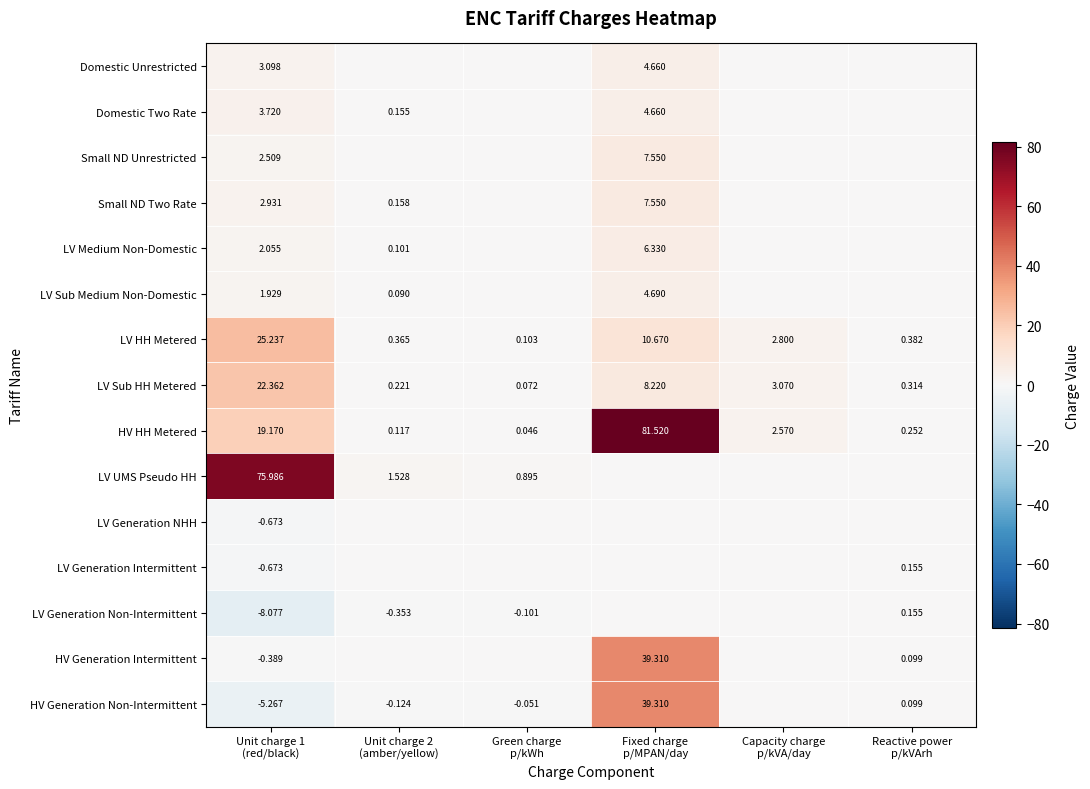

At Green charge p/kWh, list the series in order from largest to smallest.

LV UMS Pseudo HH, LV HH Metered, LV Sub HH Metered, HV HH Metered, Domestic Unrestricted, Domestic Two Rate, Small ND Unrestricted, Small ND Two Rate, LV Medium Non-Domestic, LV Sub Medium Non-Domestic, LV Generation NHH, LV Generation Intermittent, HV Generation Intermittent, HV Generation Non-Intermittent, LV Generation Non-Intermittent